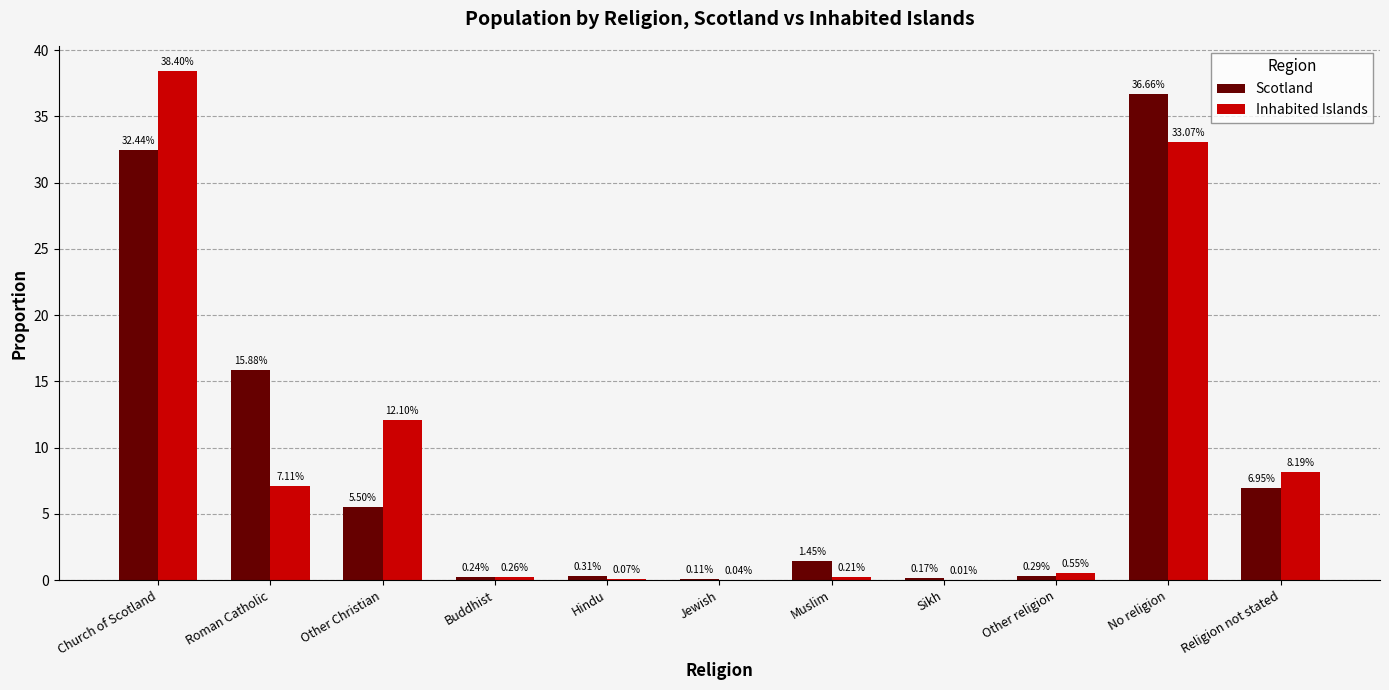

How many data points does each series have?

11